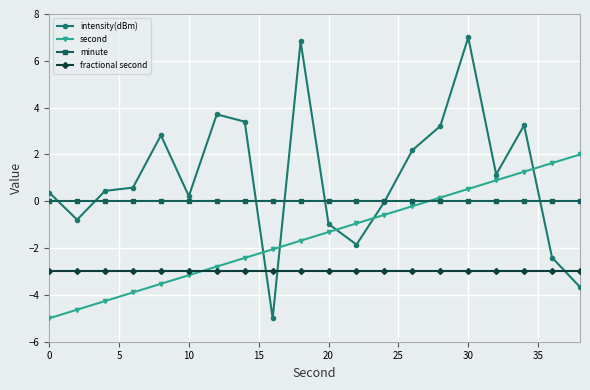

Is this an area chart (filled region under the line)?

No